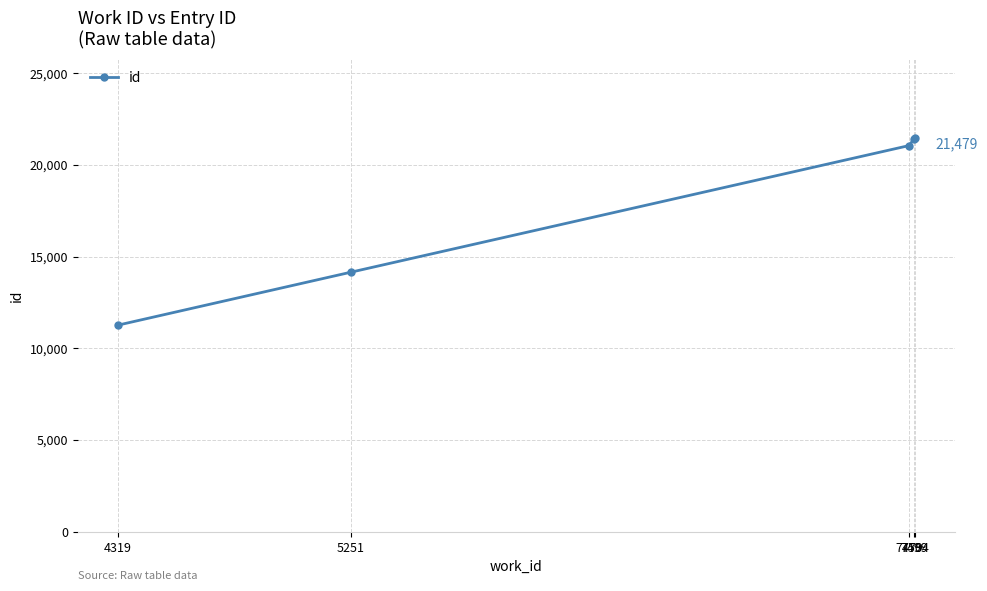

True or false: there are more than 2 points higher than both neighbors.

False